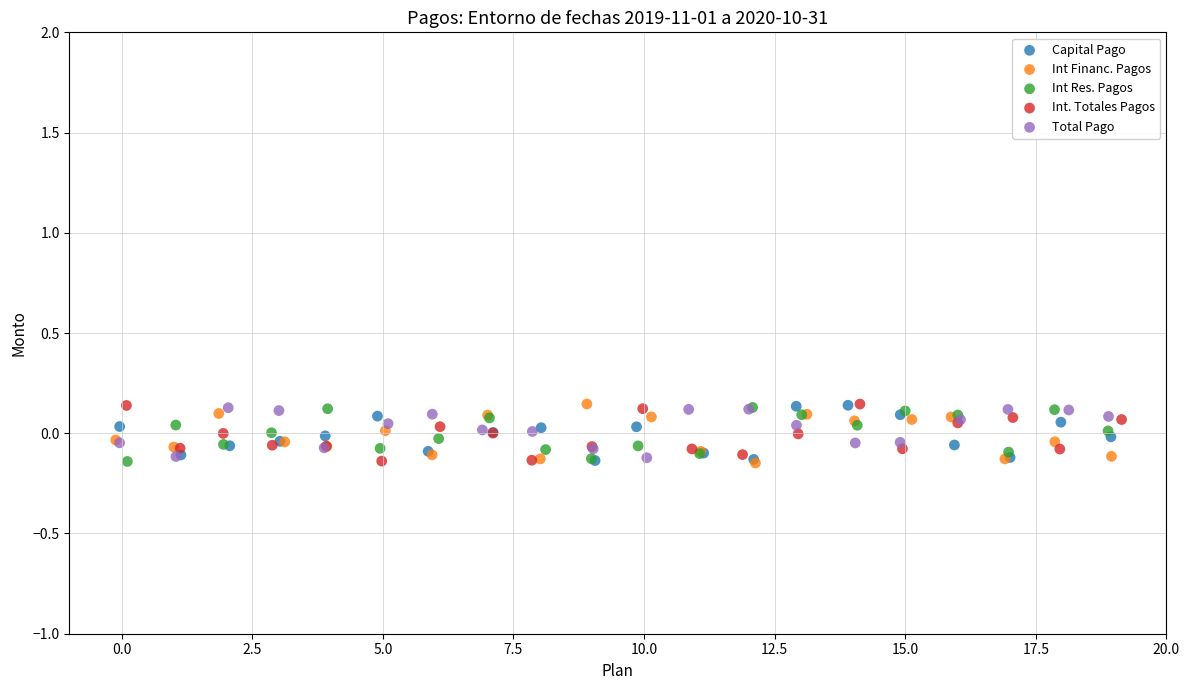

What are all the series names shown in the legend?

Capital Pago, Int Financ. Pagos, Int Res. Pagos, Int. Totales Pagos, Total Pago